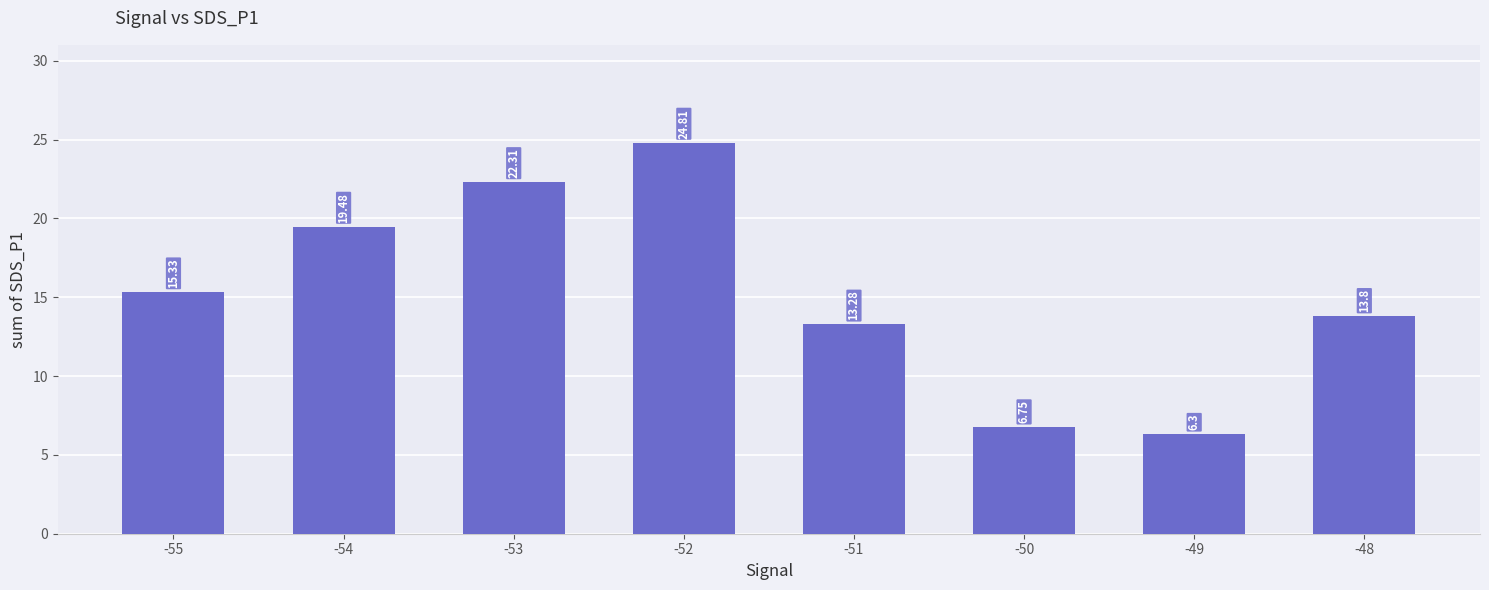

List the labels in order of value, largest first.

-52, -53, -54, -55, -48, -51, -50, -49